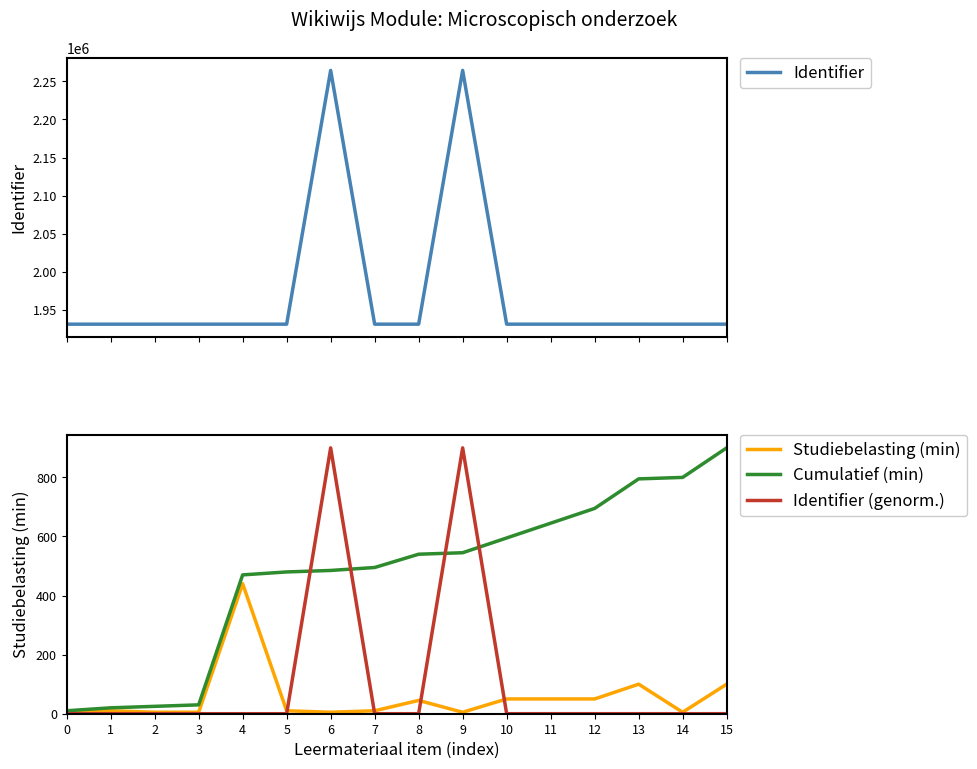

How many lines are shown in the chart?

4